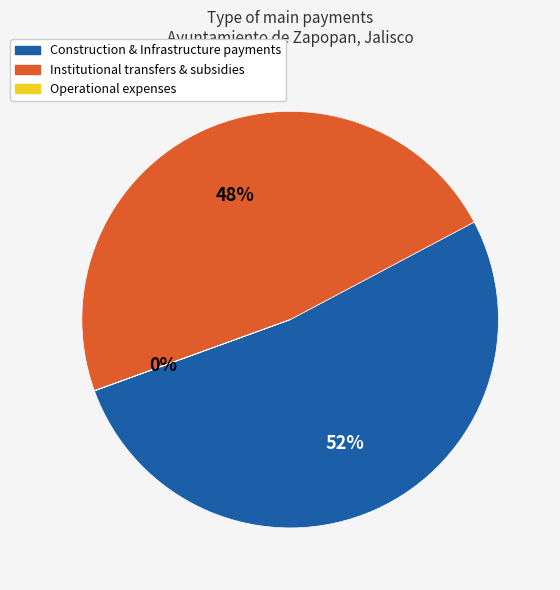

To the nearest percent, what is the average slice percentage?

33%